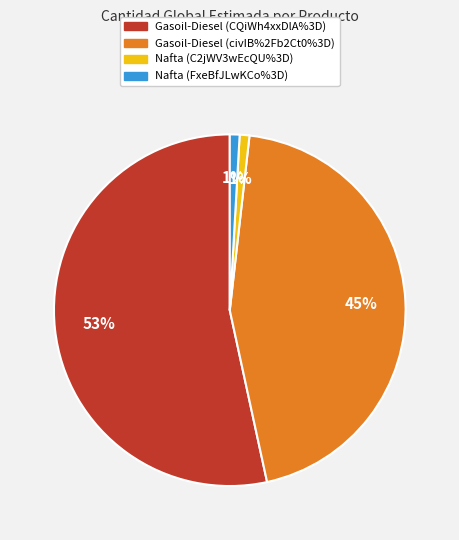

To the nearest percent, what is the average slice percentage?

25%